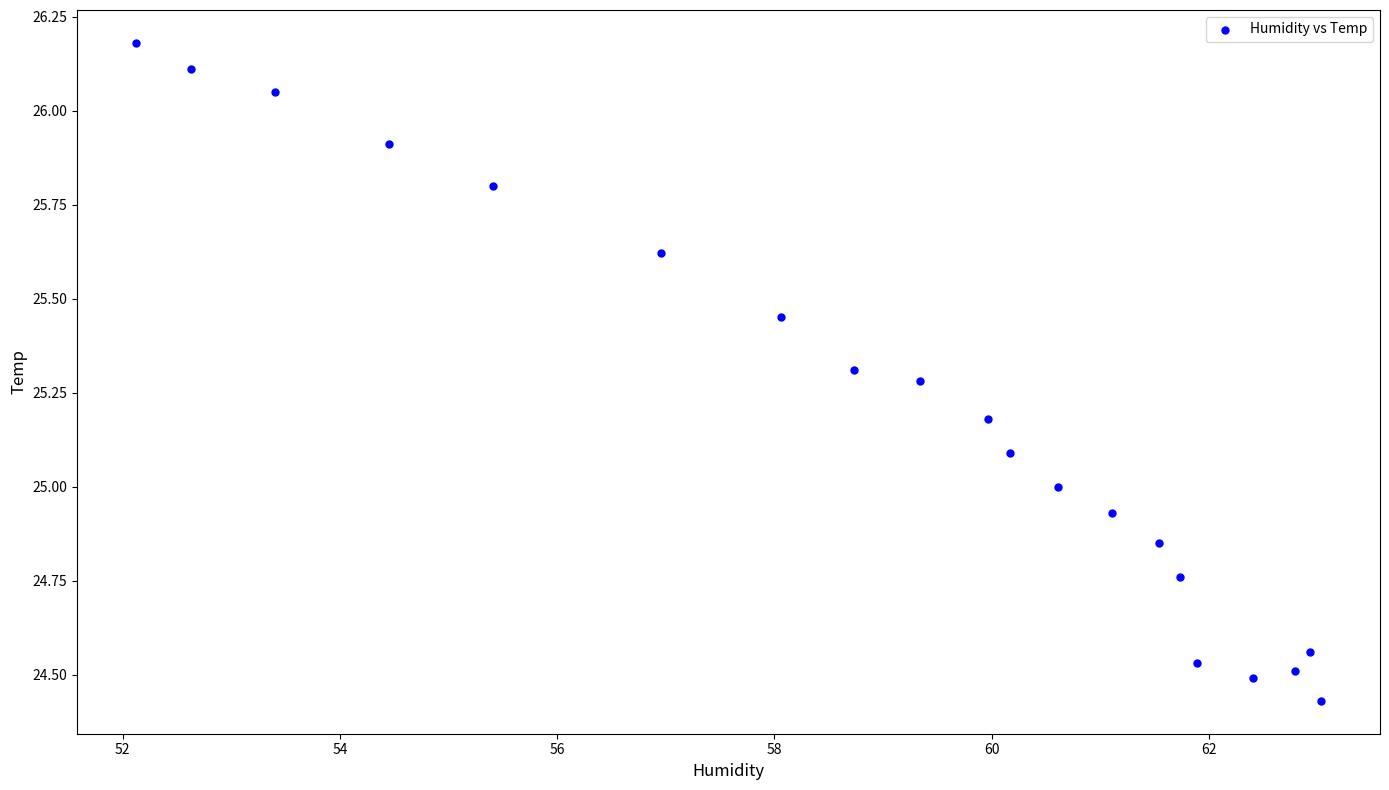

What is the range of X values (max minus min)?

10.9